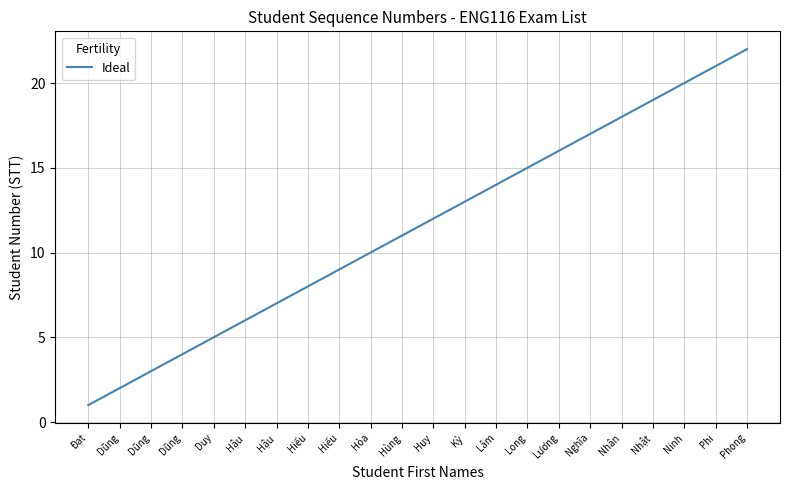

How many lines are shown in the chart?

1